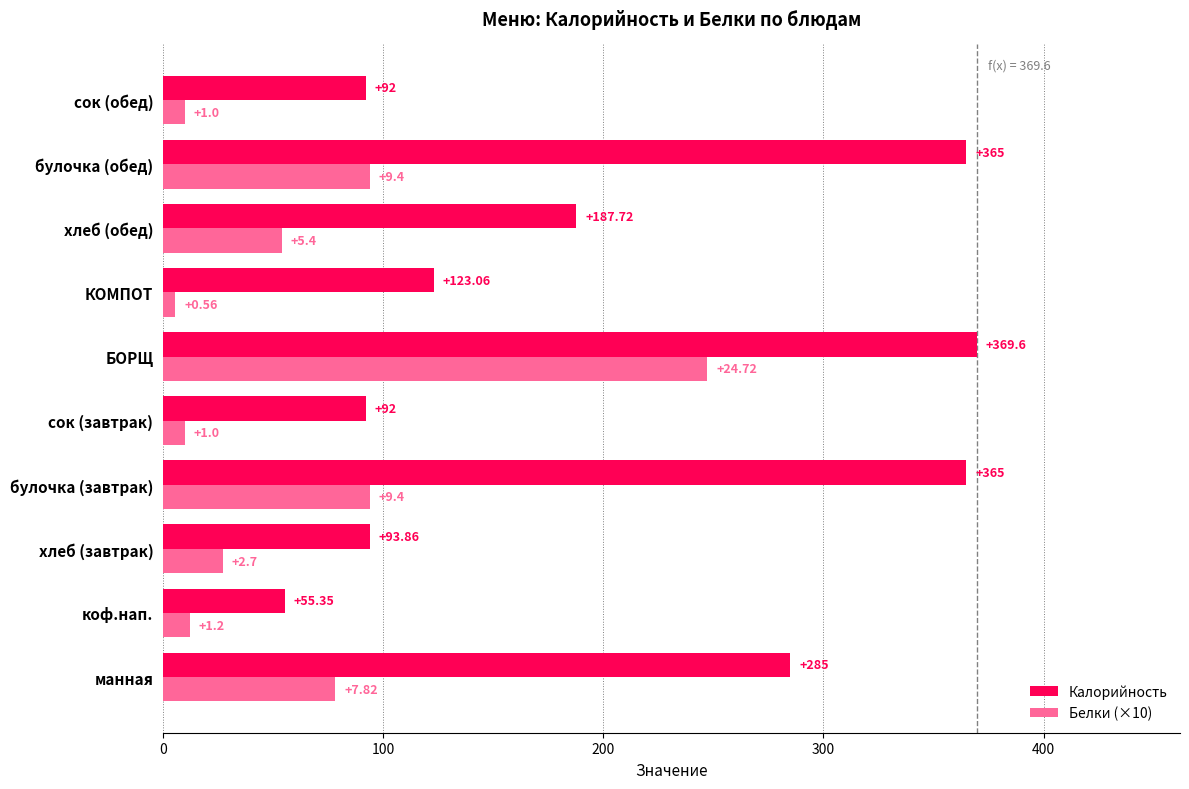

List the series in order of their peak value, lowest first.

Белки (×10), Калорийность